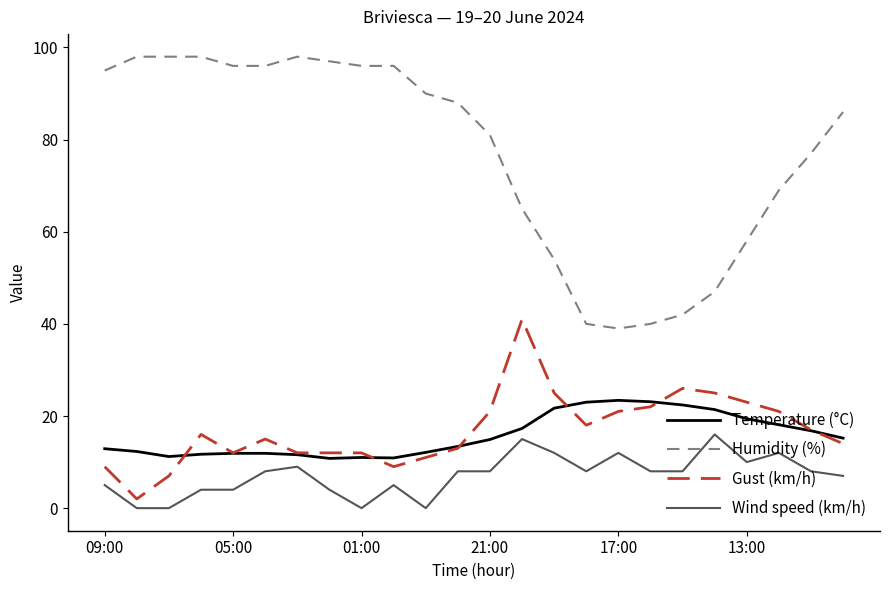

Which series has the largest range (max minus min)?

Humidity (%)